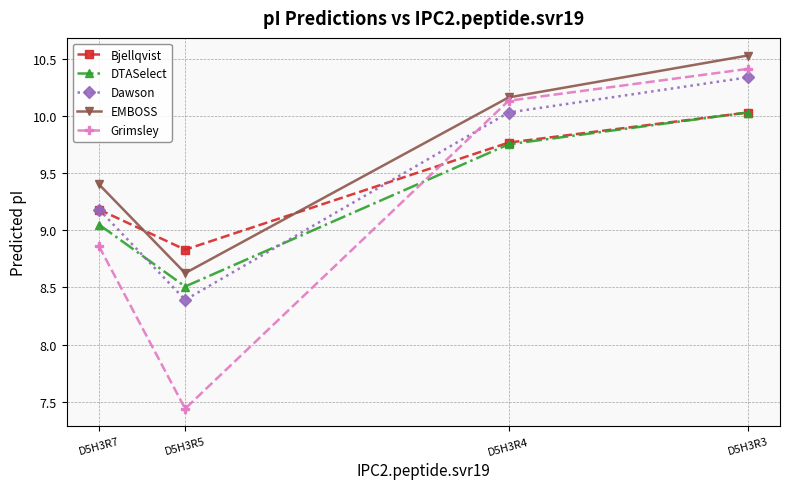

Read the Bjellqvist value at D5H3R3.

10.0